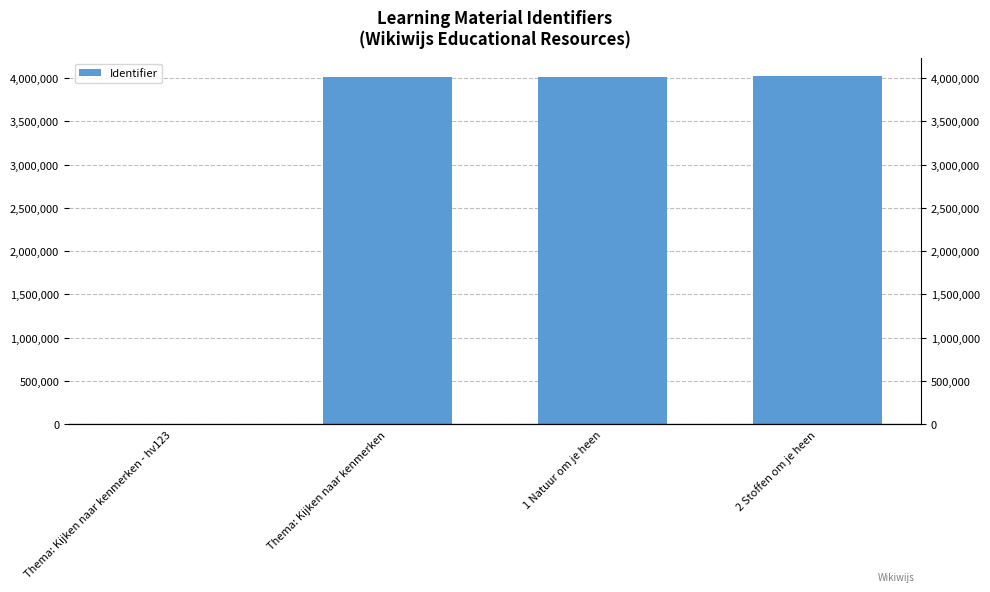

What value does the data have at 1 Natuur om je heen, to the nearest 10?

4015410